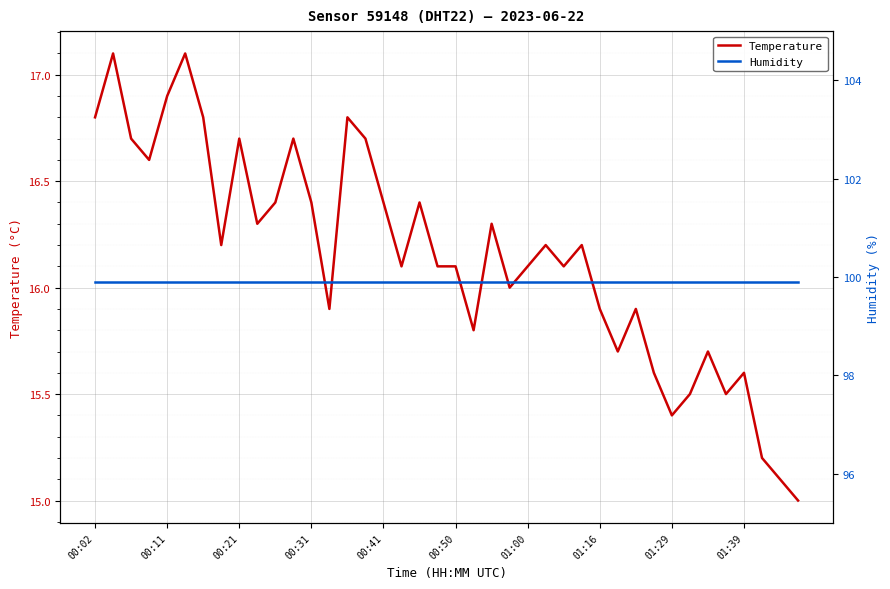

What is the lowest value of the Temperature series?

15.0